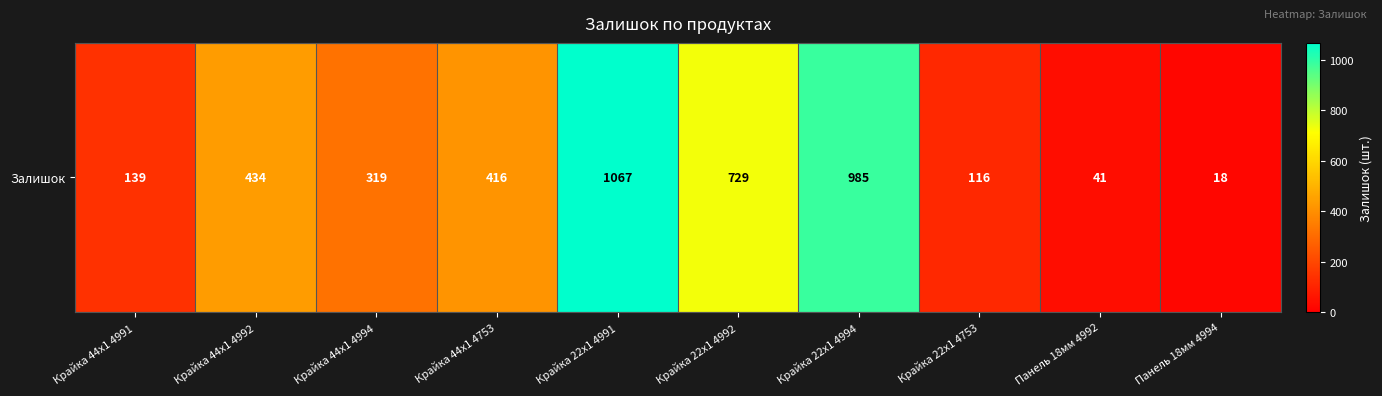

Rank the categories by value from lowest to highest.

Панель 18мм 4994, Панель 18мм 4992, Крайка 22x1 4753, Крайка 44x1 4991, Крайка 44x1 4994, Крайка 44x1 4753, Крайка 44x1 4992, Крайка 22x1 4992, Крайка 22x1 4994, Крайка 22x1 4991